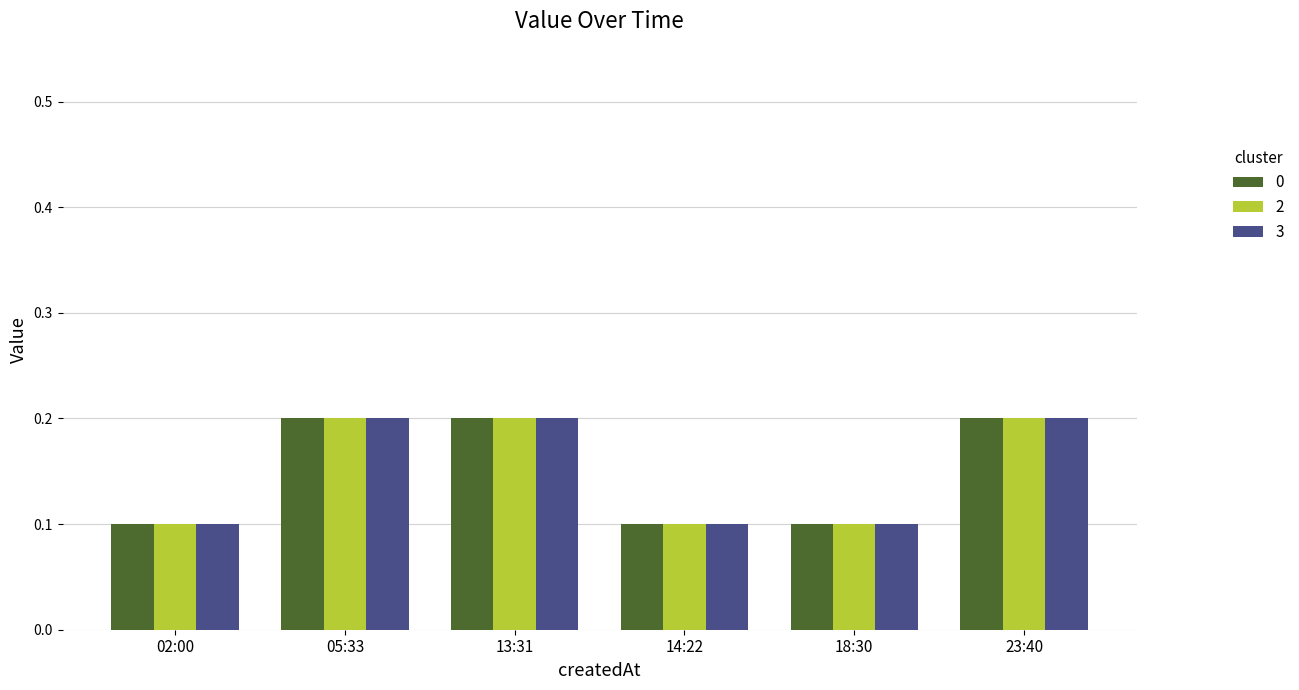

What is the difference between the maximum and minimum values in the 2 series?

0.1